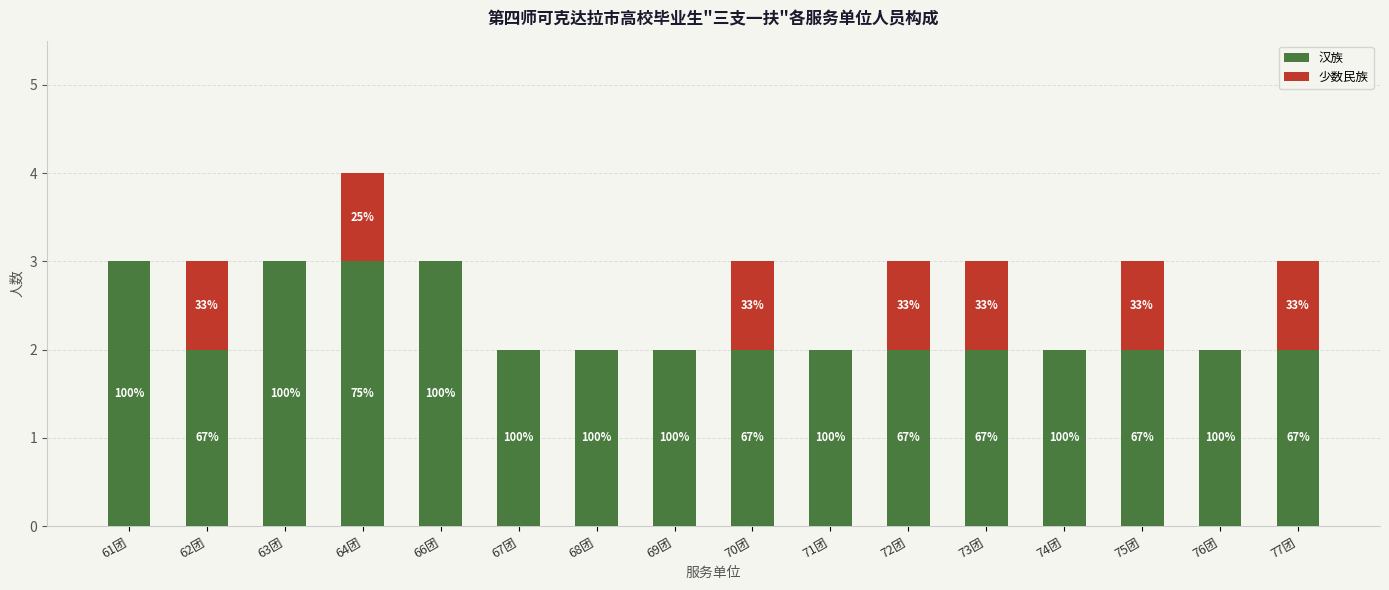

Rank the series by their maximum value, from lowest to highest.

少数民族, 汉族